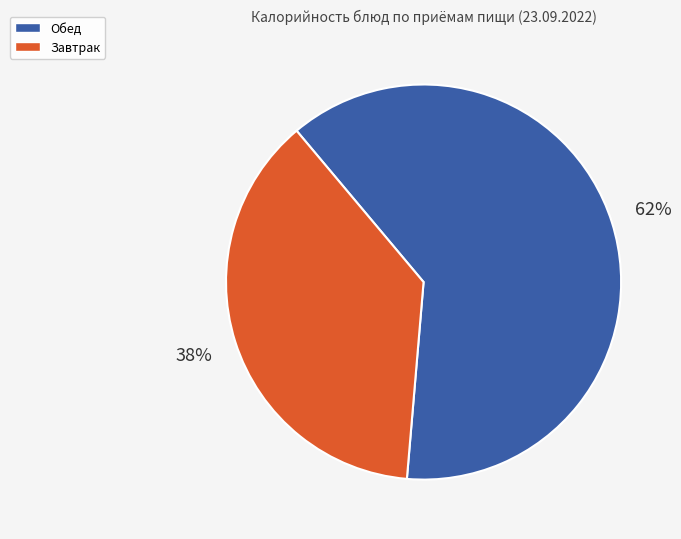

To the nearest percent, what is the average slice percentage?

50%